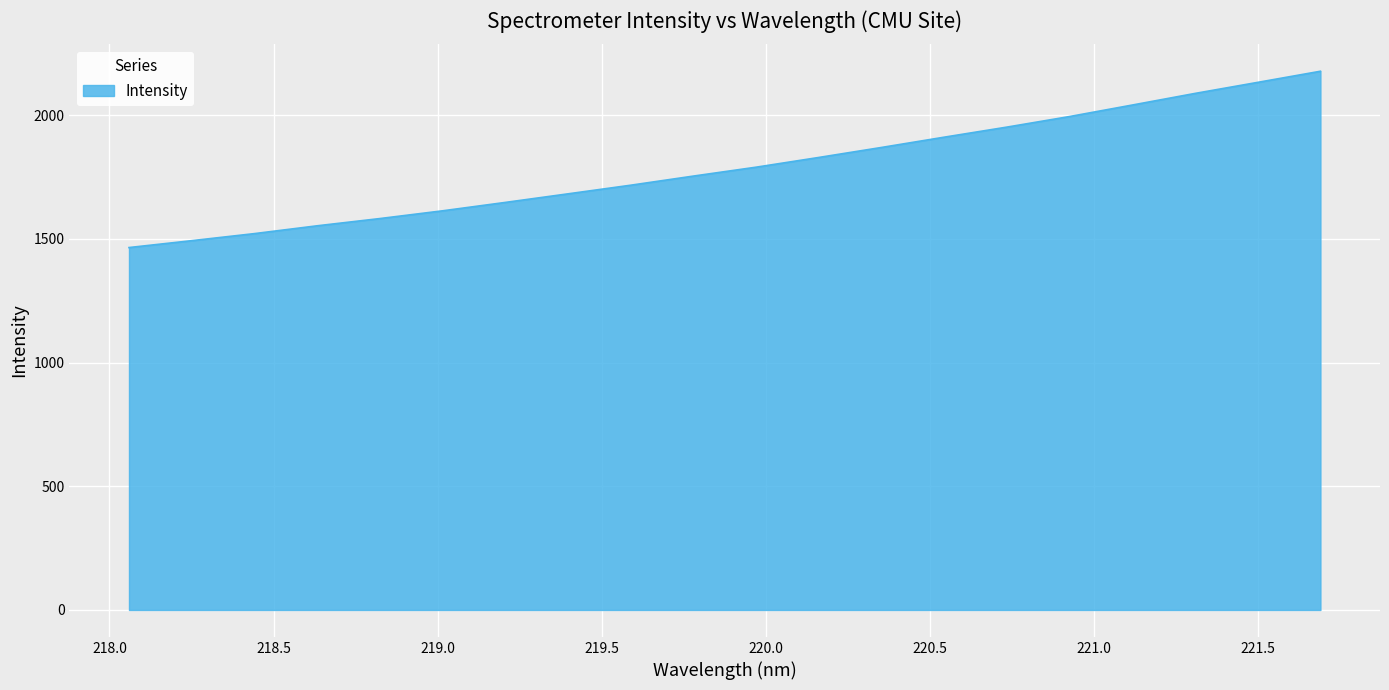

What is the minimum value shown in the chart?

1464.7